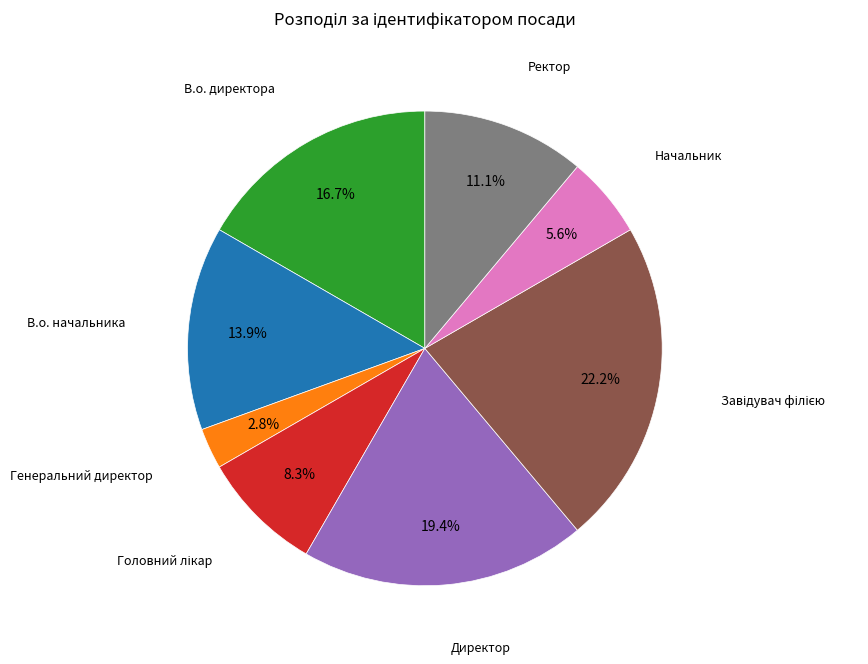

Does any single category account for the majority?

No